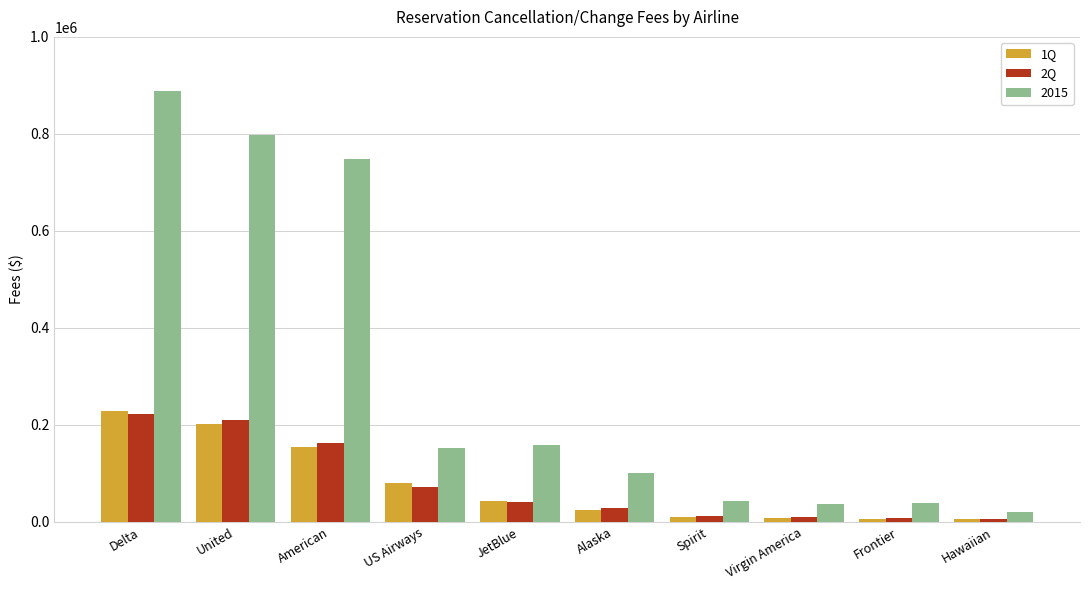

What is the greatest value displayed?

888935